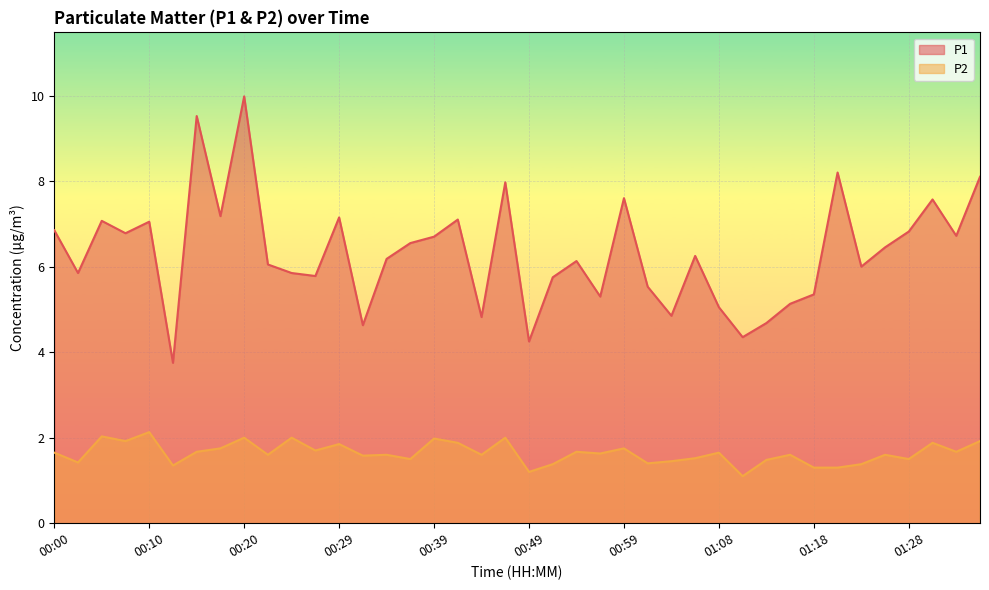

Which label corresponds to the largest value in the chart?

00:20